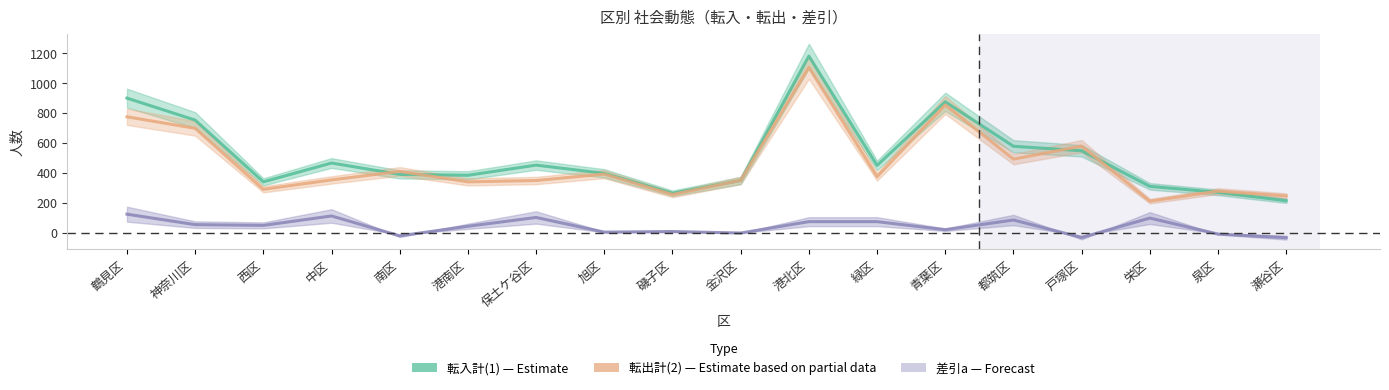

What is the difference between the maximum and minimum values in the 転出計(2) series?

895